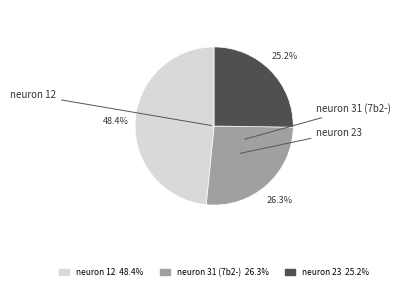

The neuron 31 (7b2-) slice represents 19% of the pie. True or false?

False